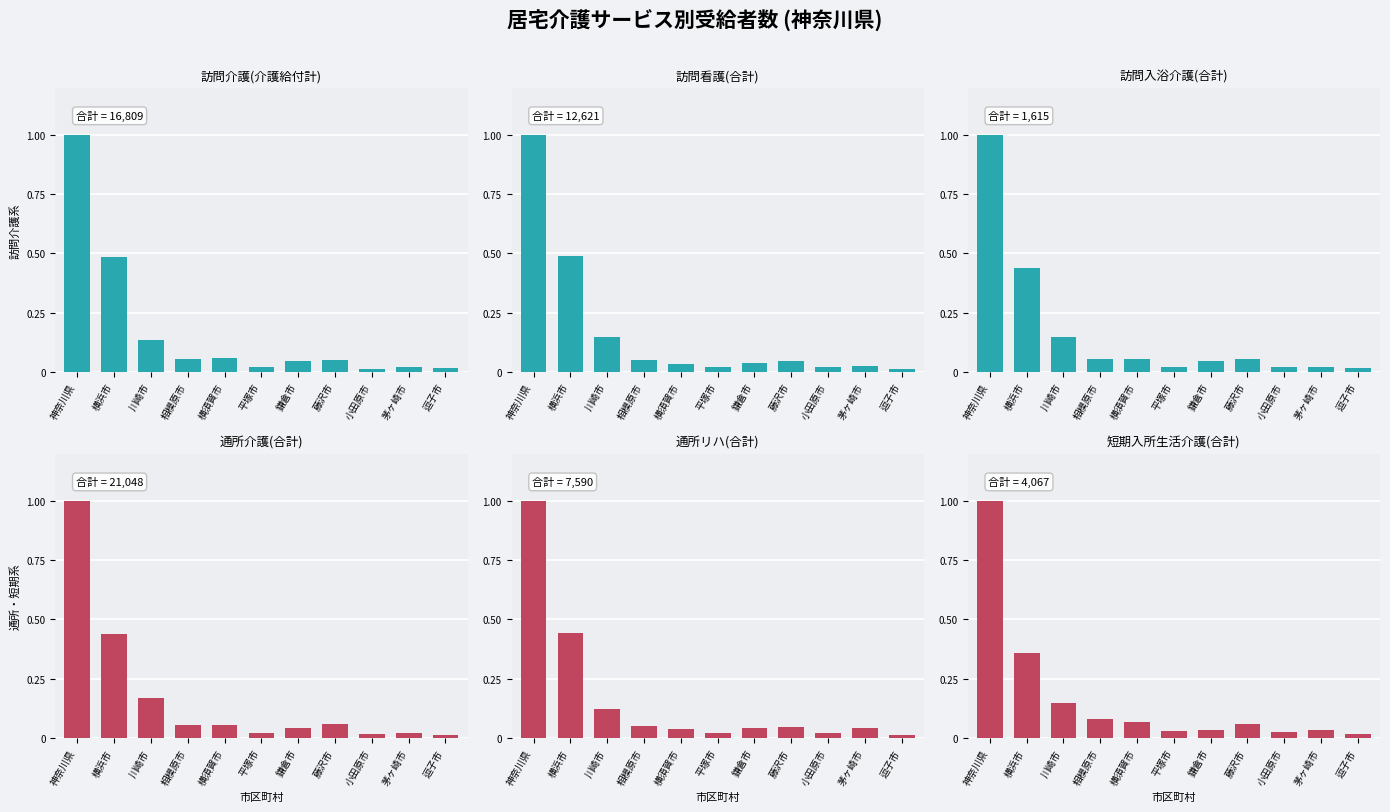

What is the total value across all series at 横浜市?

2.7